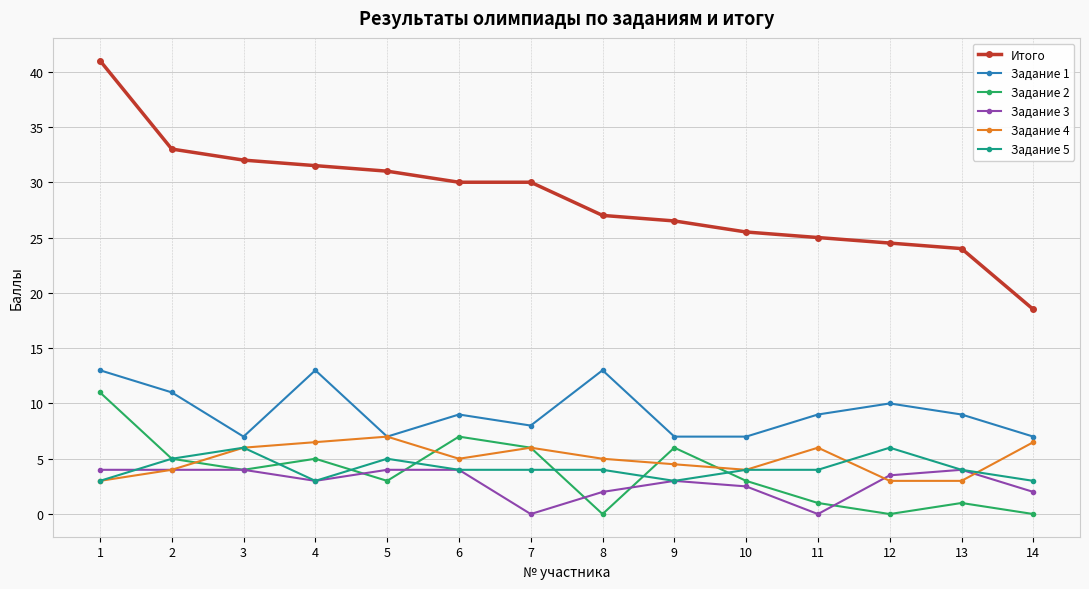

What is the difference between the maximum and second lowest values in the Задание 5 series?

3.0